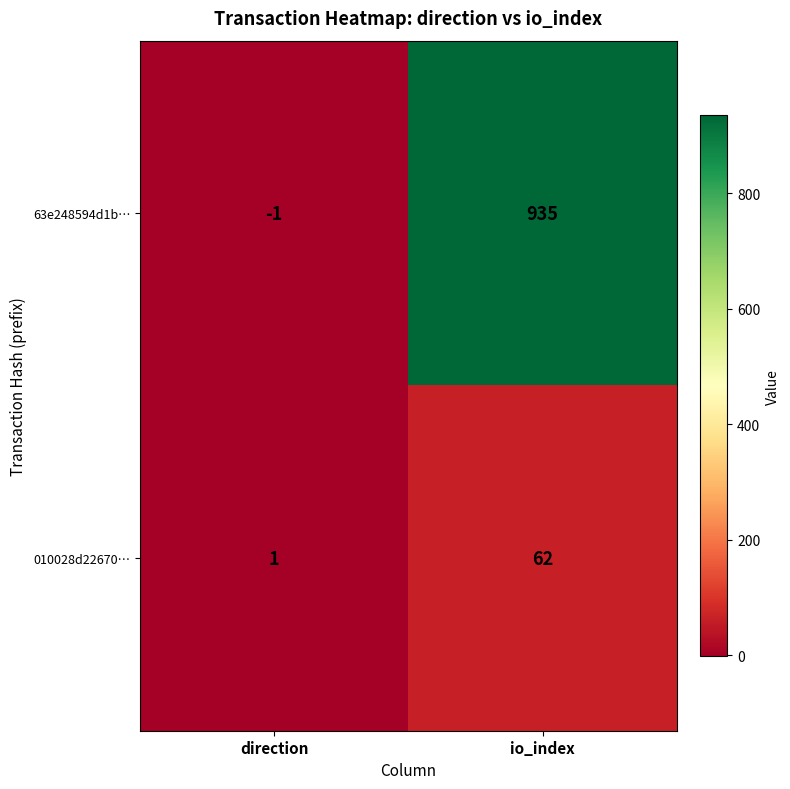

At which category is the sum across all series the highest?

io_index